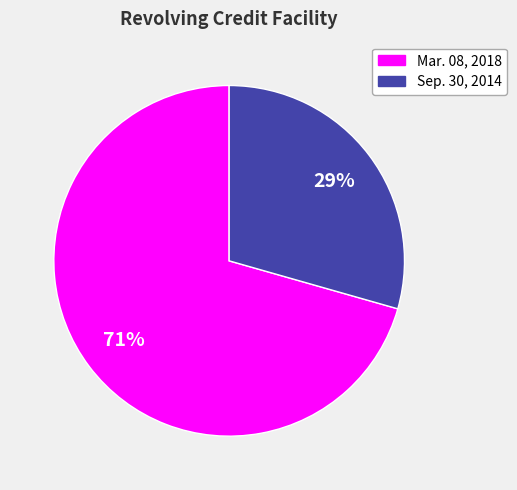

Is there a majority slice in this chart?

Yes